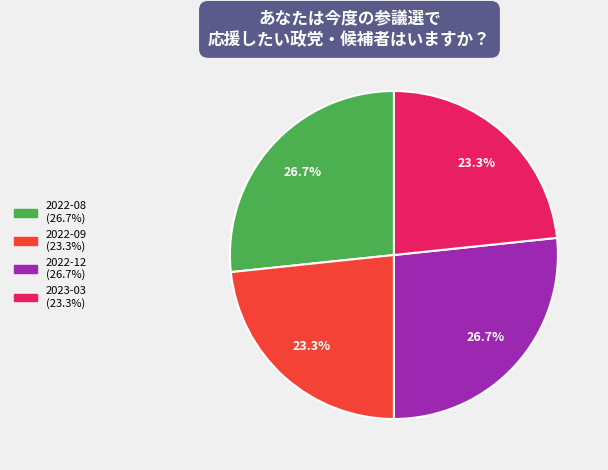

Is there a majority slice in this chart?

No